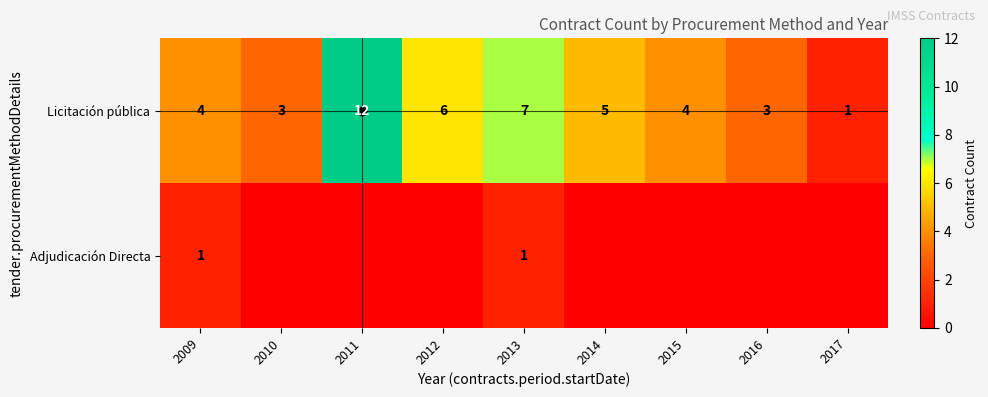

At which label does Licitación pública first exceed 4?

2011